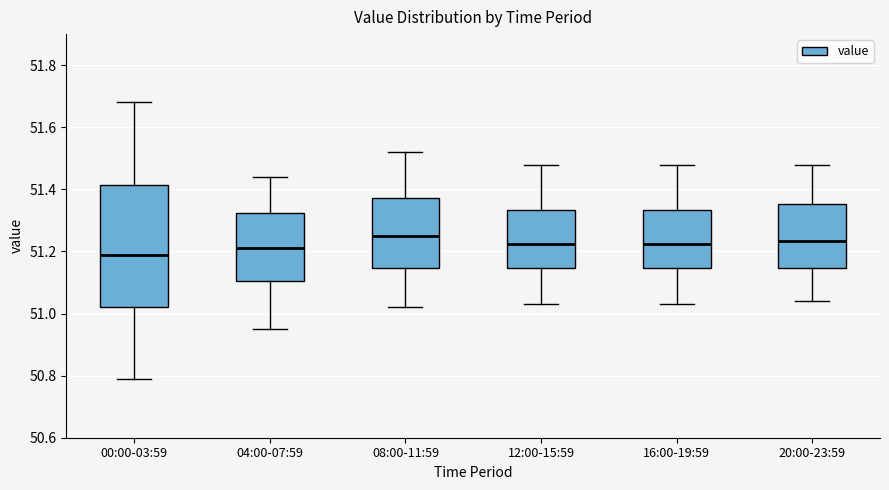

Reading left to right, transcribe this box plot: for each box, give where its median line is, the range the box spans, and where its two whiskers end, as read against the y-axis. The values are not printed on the chart, so give them approximately, as read against the axis.

00:00-03:59: median 51.20, box 51.02 to 51.42, whiskers 50.80 to 51.68
04:00-07:59: median 51.22, box 51.10 to 51.32, whiskers 50.96 to 51.44
08:00-11:59: median 51.26, box 51.14 to 51.38, whiskers 51.02 to 51.52
12:00-15:59: median 51.22, box 51.14 to 51.34, whiskers 51.04 to 51.48
16:00-19:59: median 51.22, box 51.14 to 51.34, whiskers 51.04 to 51.48
20:00-23:59: median 51.24, box 51.14 to 51.36, whiskers 51.04 to 51.48